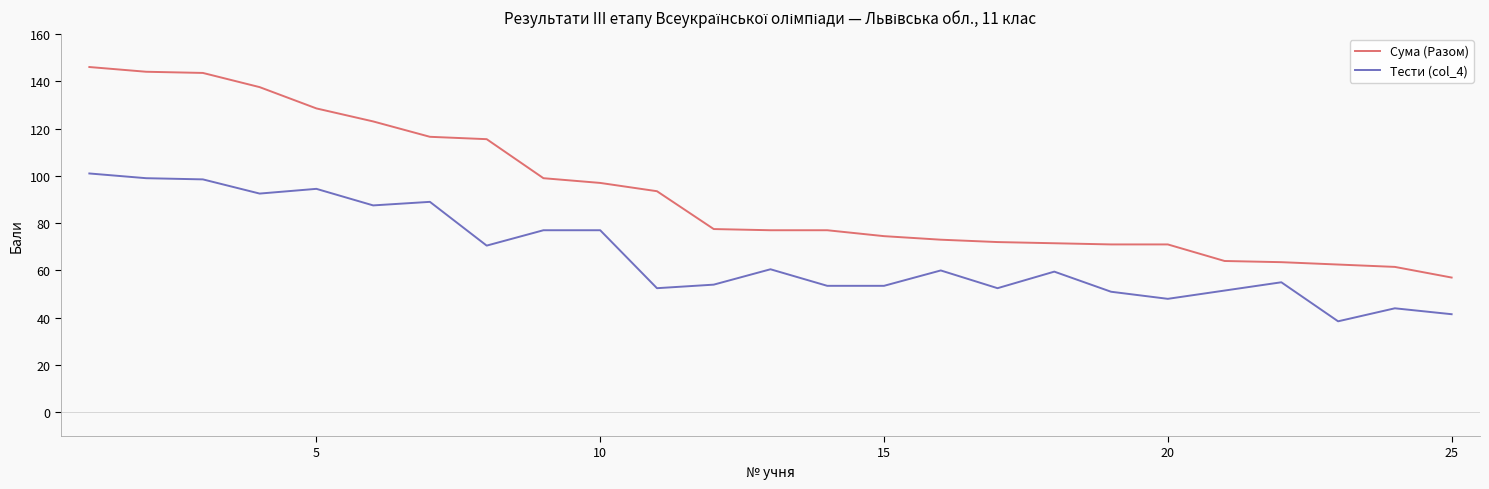

Rank the series by their average value, from highest to lowest.

Сума (Разом), Тести (col_4)